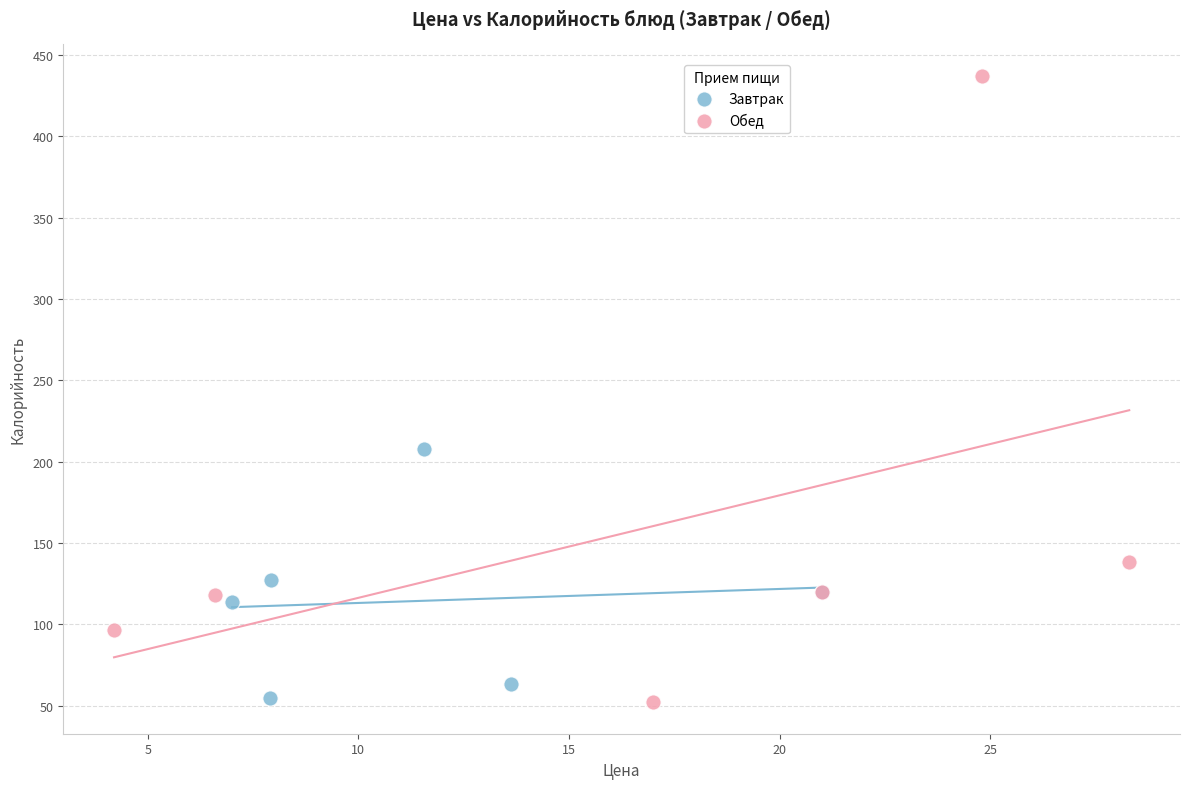

Which series has the largest Y range (max minus min)?

Обед